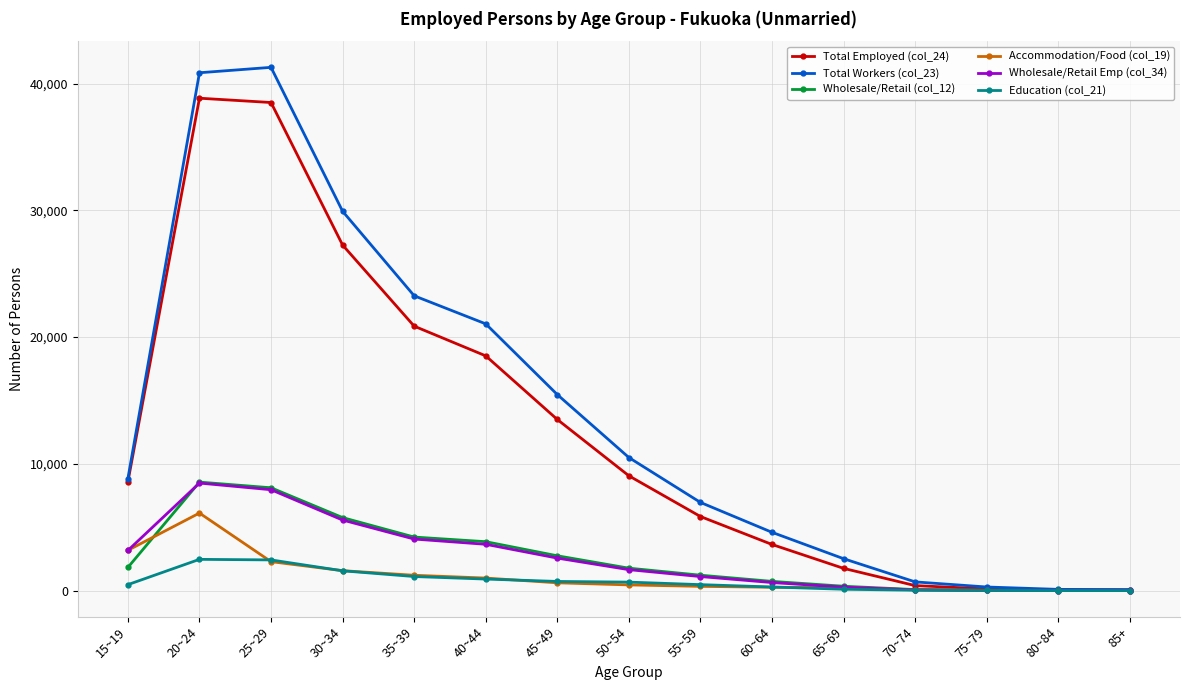

Which series has the largest range (max minus min)?

Total Workers (col_23)